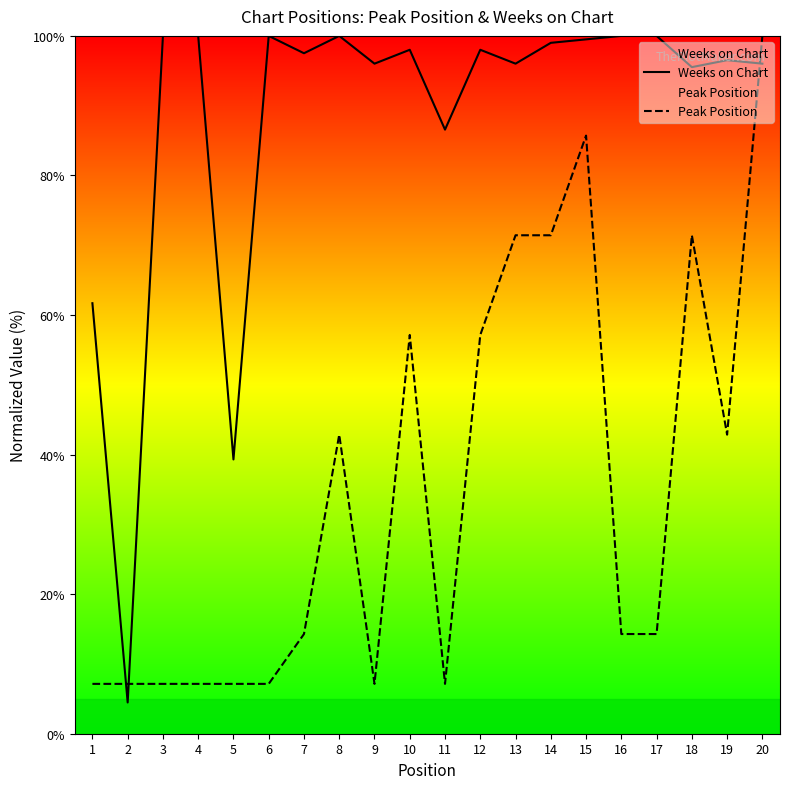

The Weeks on Chart series shows 100.0 at 6. True or false?

True